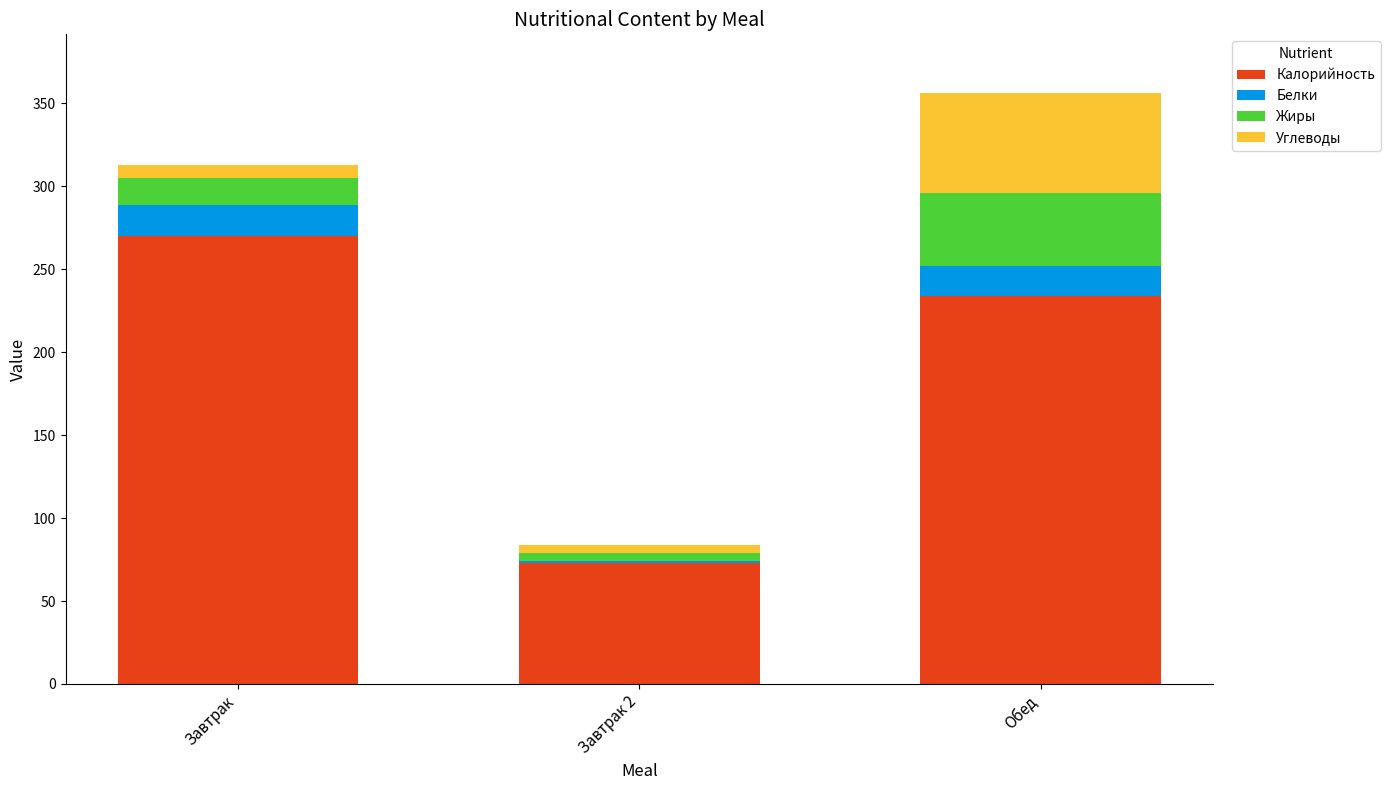

What is the total value across all series at Завтрак?

313